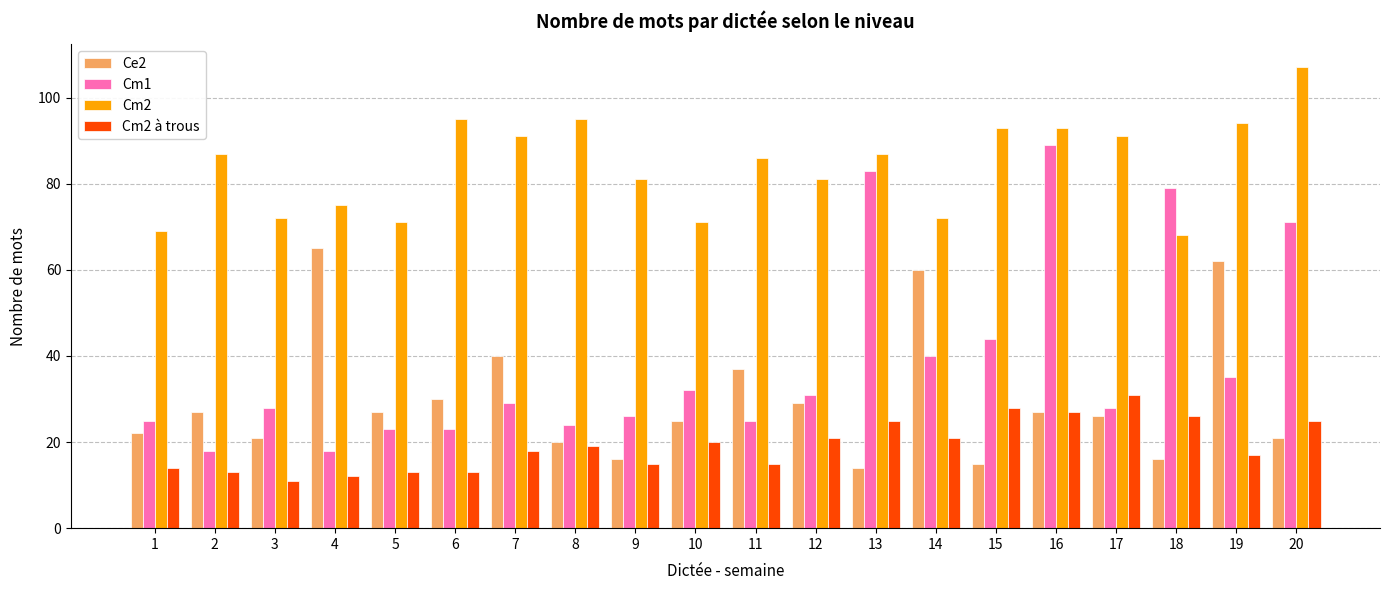

Reading left to right, extract all data points from this chart.

Ce2: 1=22	2=27	3=21	4=65	5=27	6=30	7=40	8=20	9=16	10=25	11=37	12=29	13=14	14=60	15=15	16=27	17=26	18=16	19=62	20=21
Cm1: 1=25	2=18	3=28	4=18	5=23	6=23	7=29	8=24	9=26	10=32	11=25	12=31	13=83	14=40	15=44	16=89	17=28	18=79	19=35	20=71
Cm2: 1=69	2=87	3=72	4=75	5=71	6=95	7=91	8=95	9=81	10=71	11=86	12=81	13=87	14=72	15=93	16=93	17=91	18=68	19=94	20=107
Cm2 à trous: 1=14	2=13	3=11	4=12	5=13	6=13	7=18	8=19	9=15	10=20	11=15	12=21	13=25	14=21	15=28	16=27	17=31	18=26	19=17	20=25